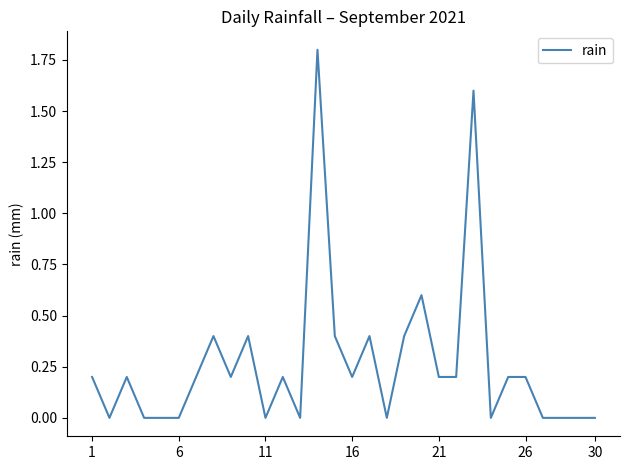

What is the maximum value shown in the chart?

1.8